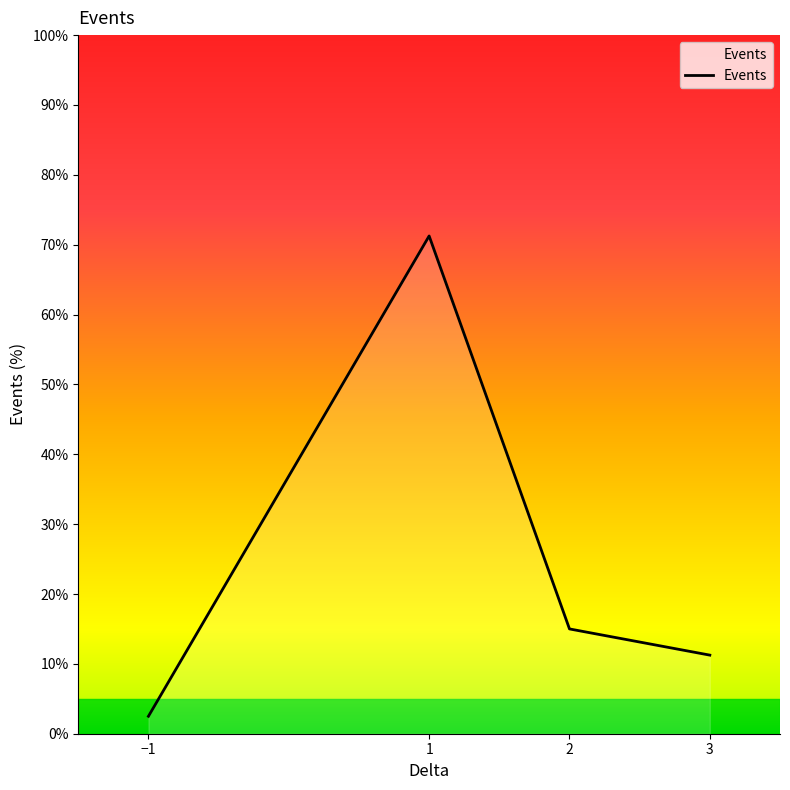

What is the ratio of the value at 3 to the value at −1?

4.5